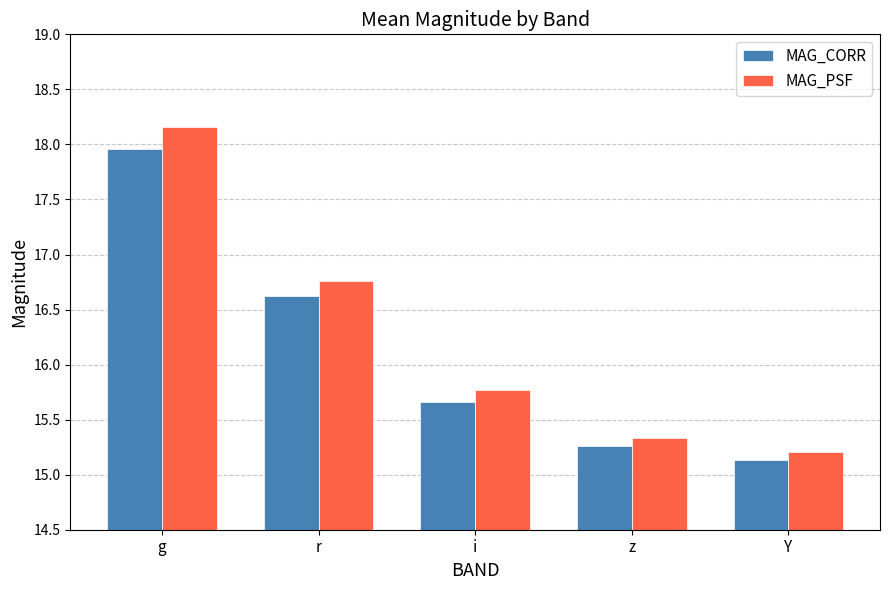

The MAG_PSF series shows 20.8 at i. True or false?

False